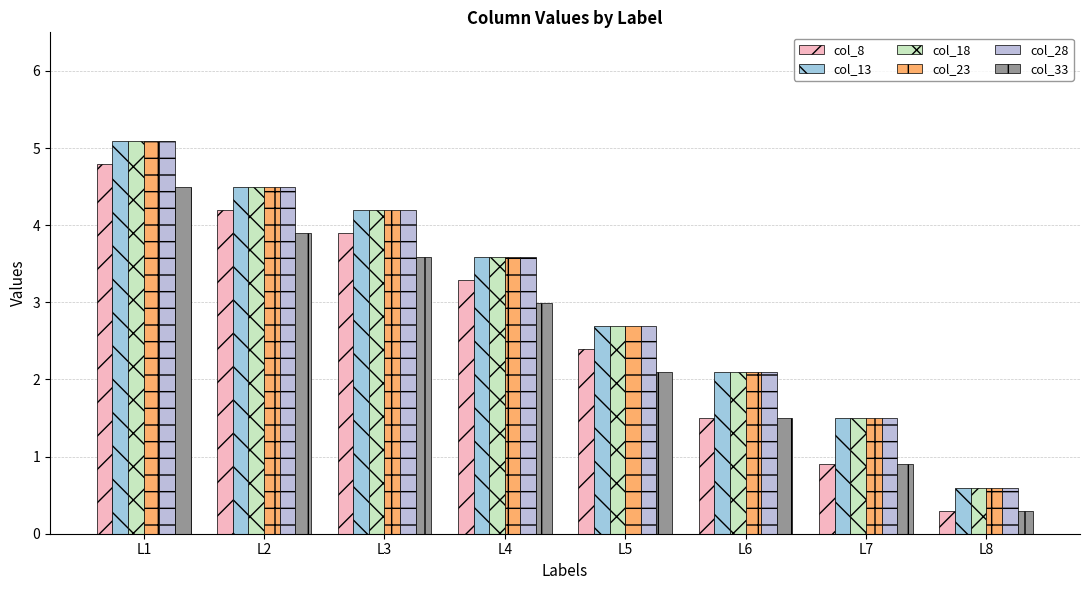

What are all the series names shown in the legend?

col_8, col_13, col_18, col_23, col_28, col_33